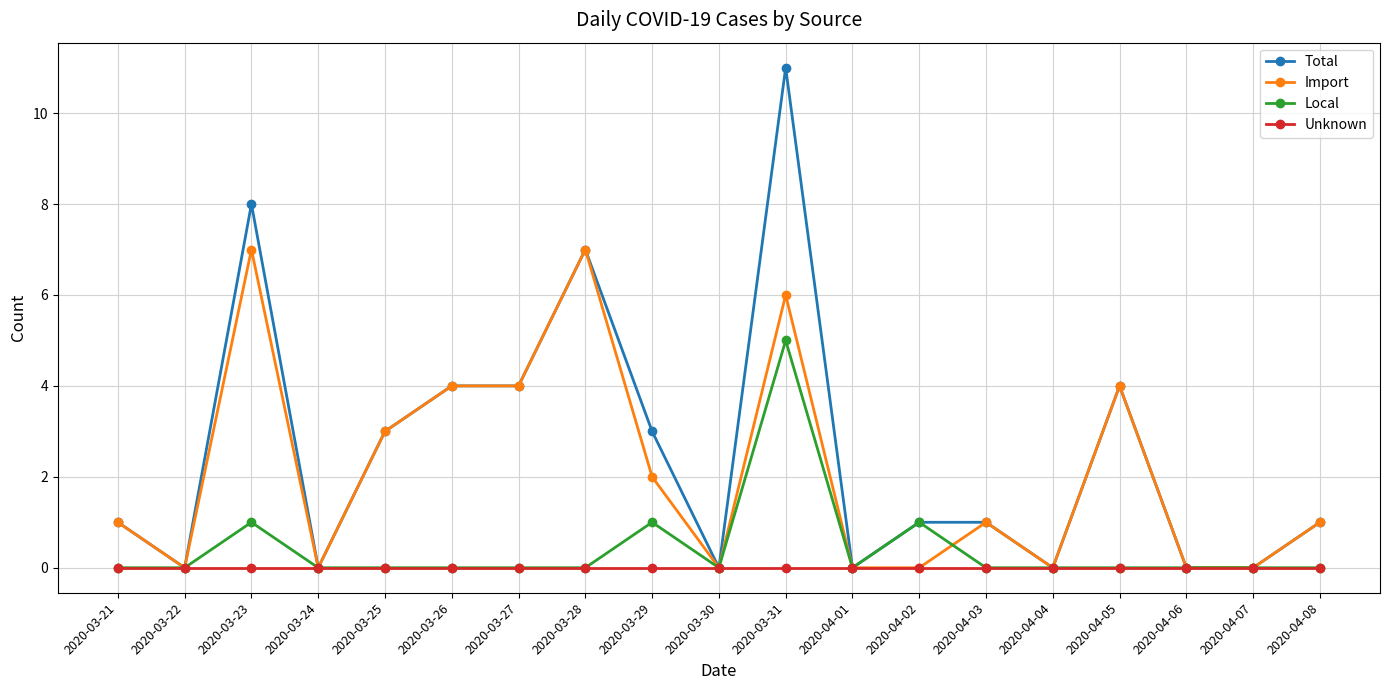

Where is the first local minimum for Import?

2020-03-22